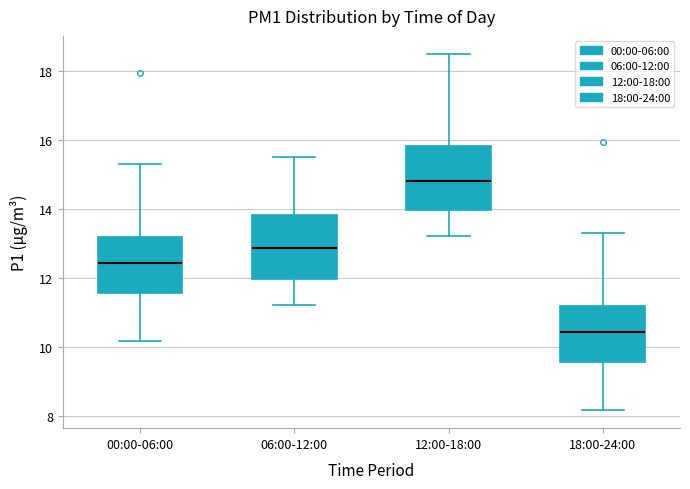

Which box's median line is the highest?

12:00-18:00